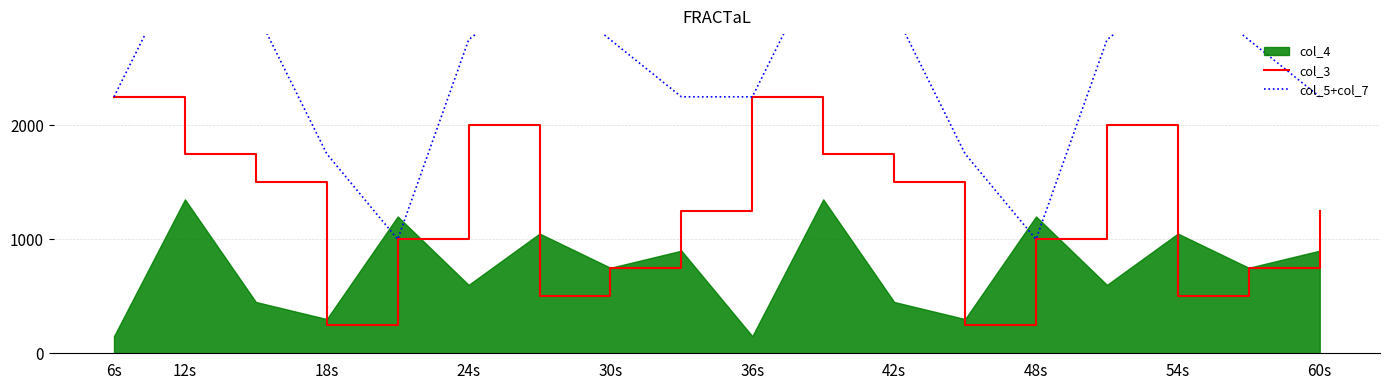

At which category does col_5+col_7 reach its first local peak?

12s